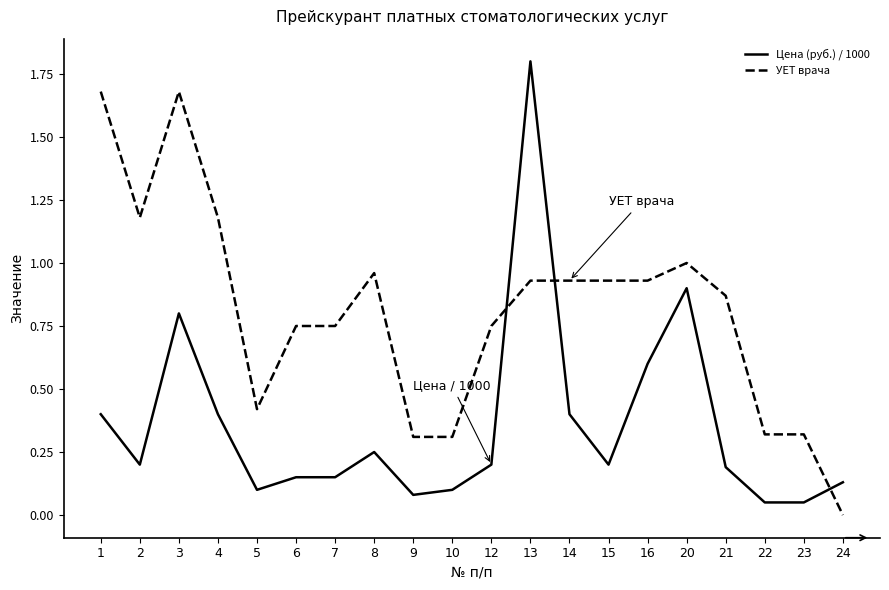

True or false: Цена (руб.) / 1000 has more than 0 interior local peaks.

True